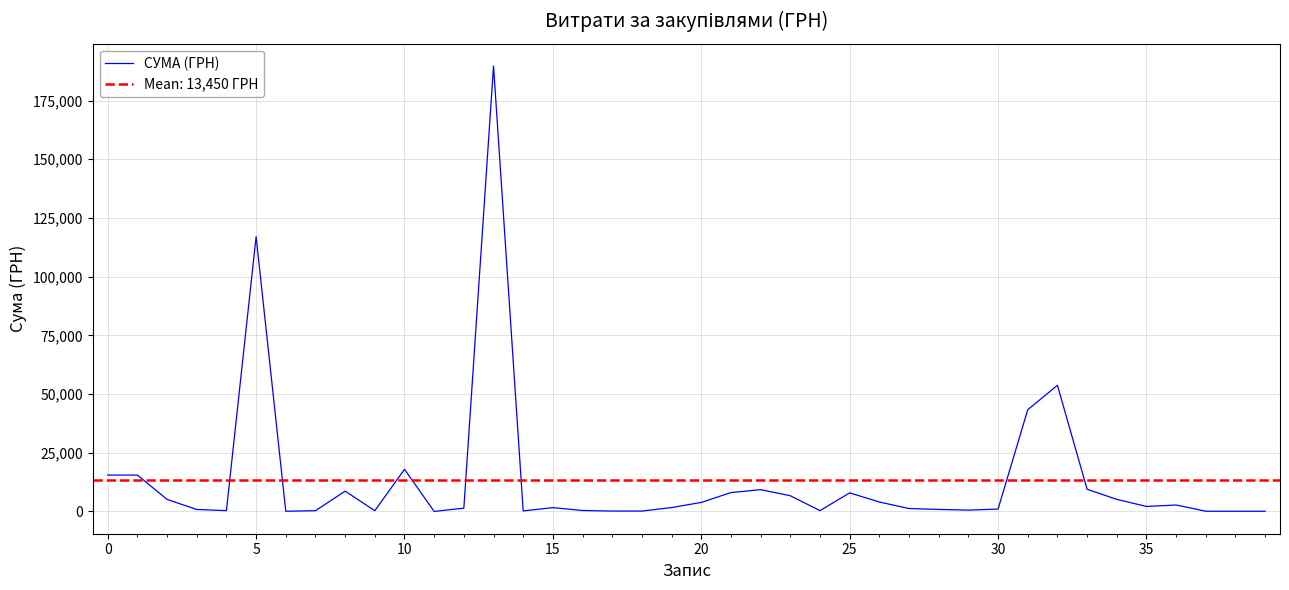

What is the value of the 14th point from the left?

189723.1